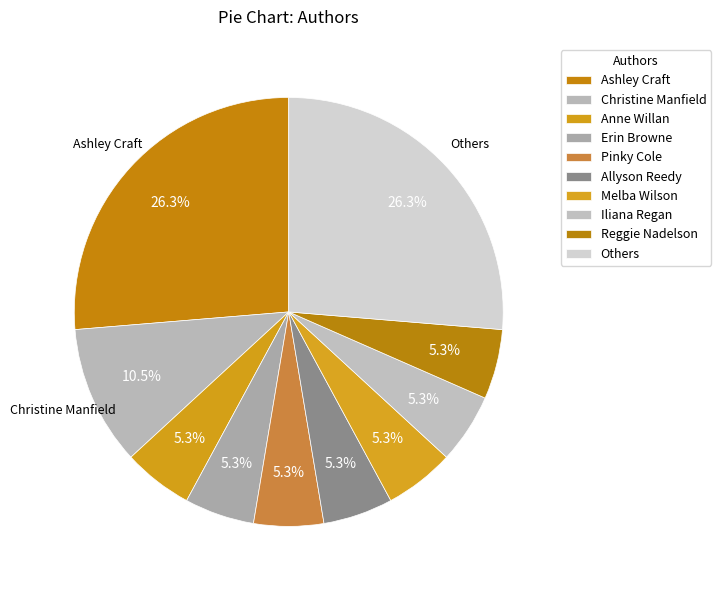

Does Iliana Regan represent more than half of the total?

No